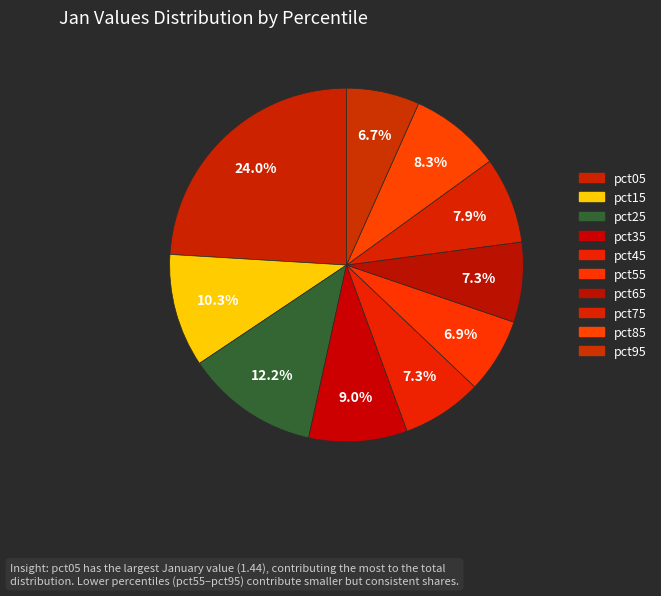

Is it true that pct55 is 1% of the pie?

False